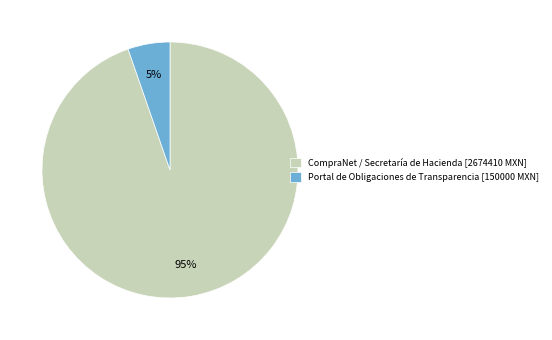

How many segments does this pie chart have?

2